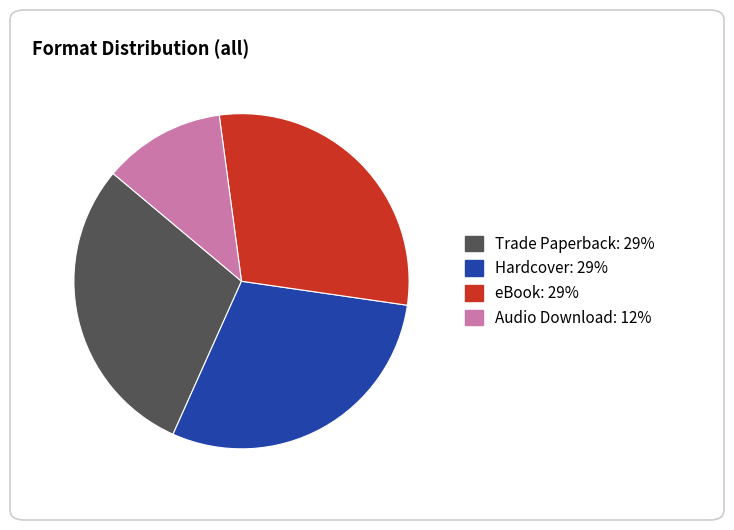

Count the number of slices in the pie.

4